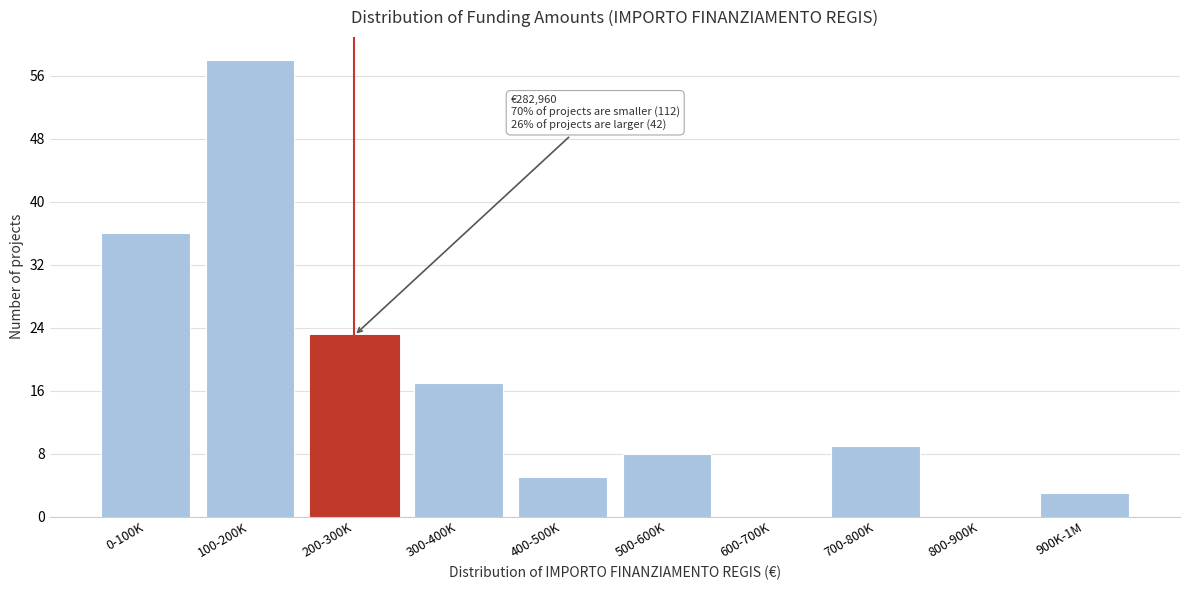

Reading left to right, what are all the values shown in this chart?

0-100K=36	100-200K=58	200-300K=23	300-400K=17	400-500K=5	500-600K=8	600-700K=0	700-800K=9	800-900K=0	900K-1M=3